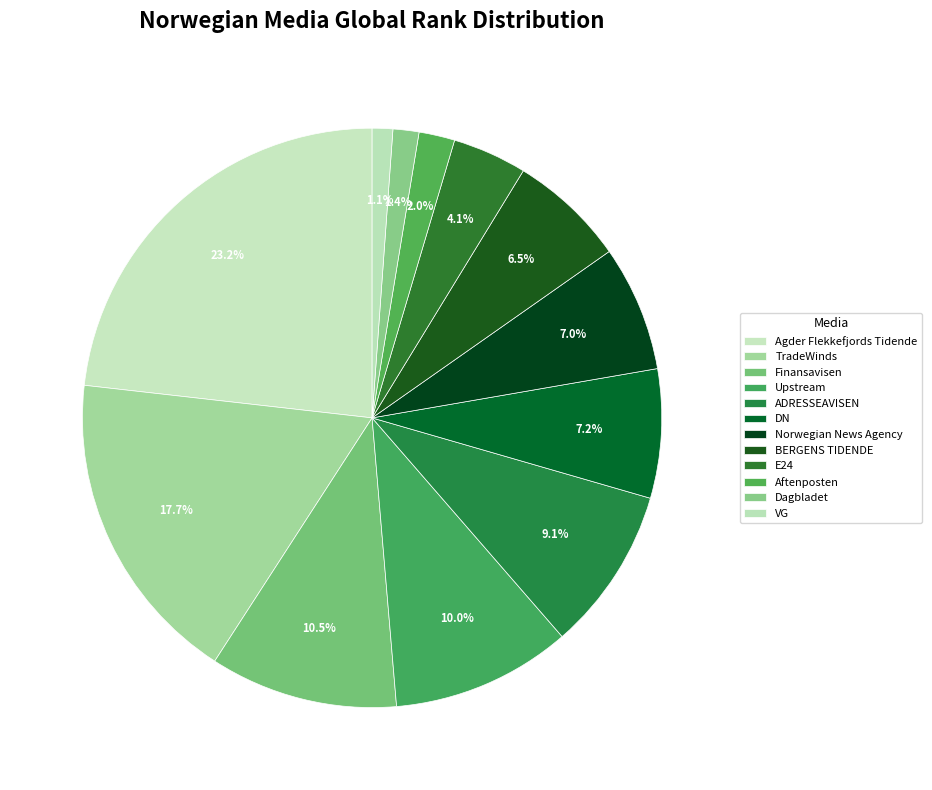

How many segments does this pie chart have?

12